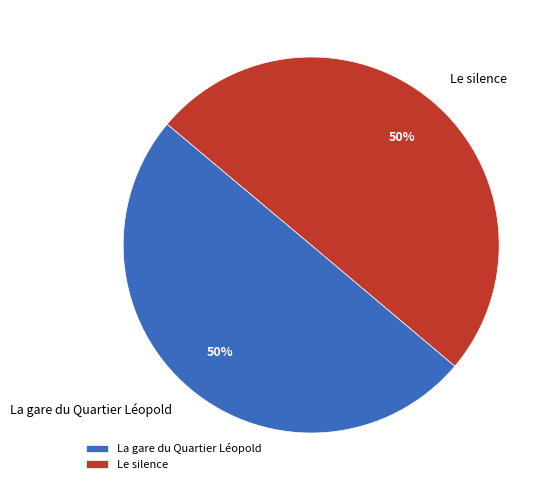

Count the number of slices in the pie.

2